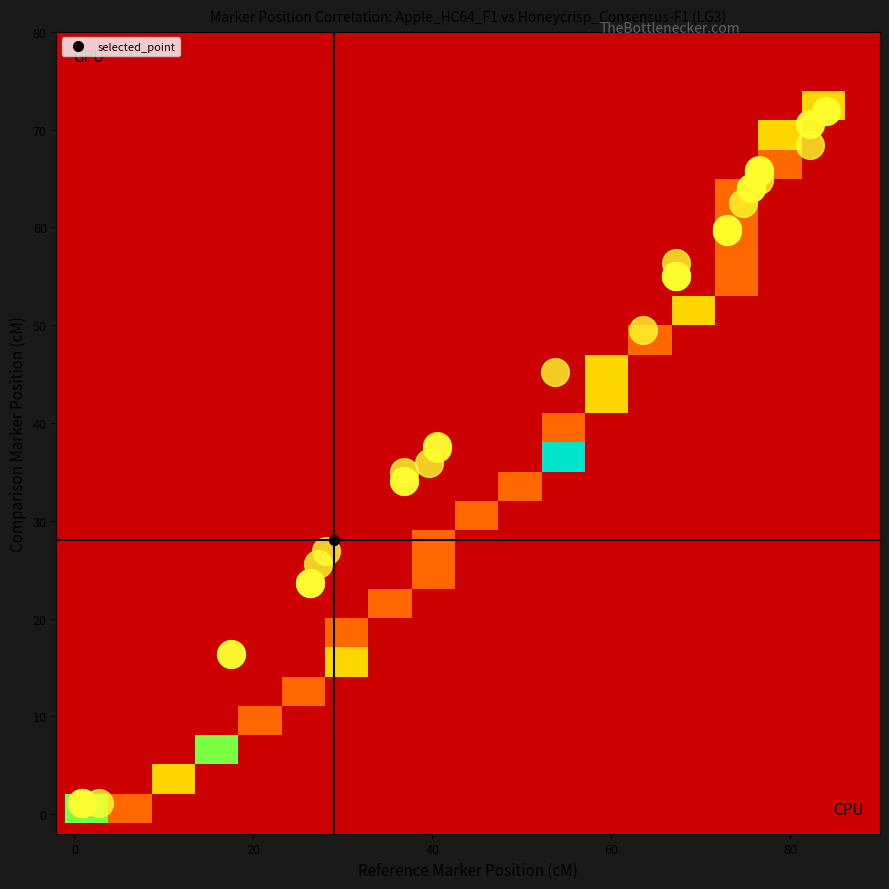

What is the greatest value displayed?

4.0